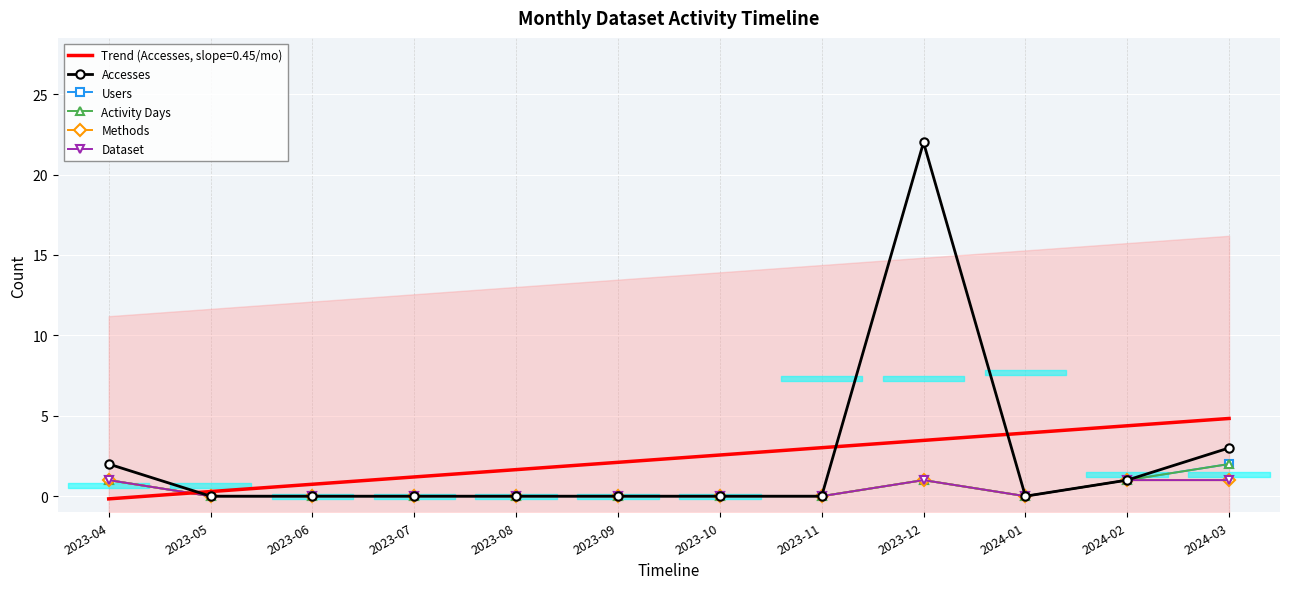

Between 2023-11 and 2024-02, which series saw the biggest shift?

Accesses